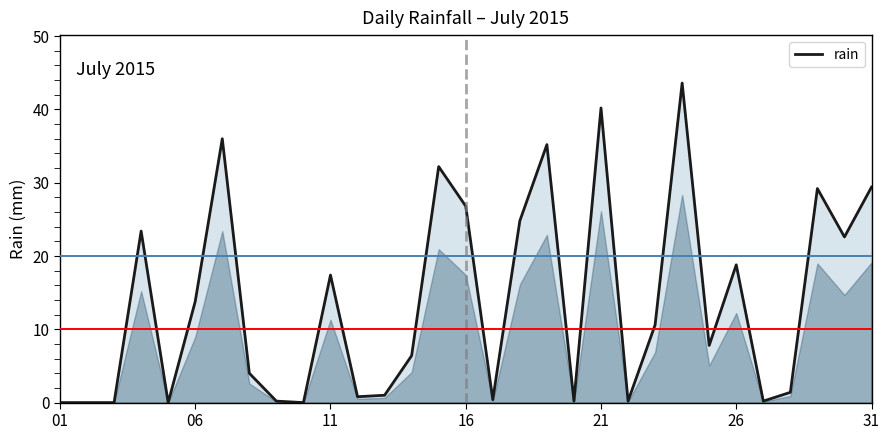

What is the difference between the maximum and minimum values?

43.6